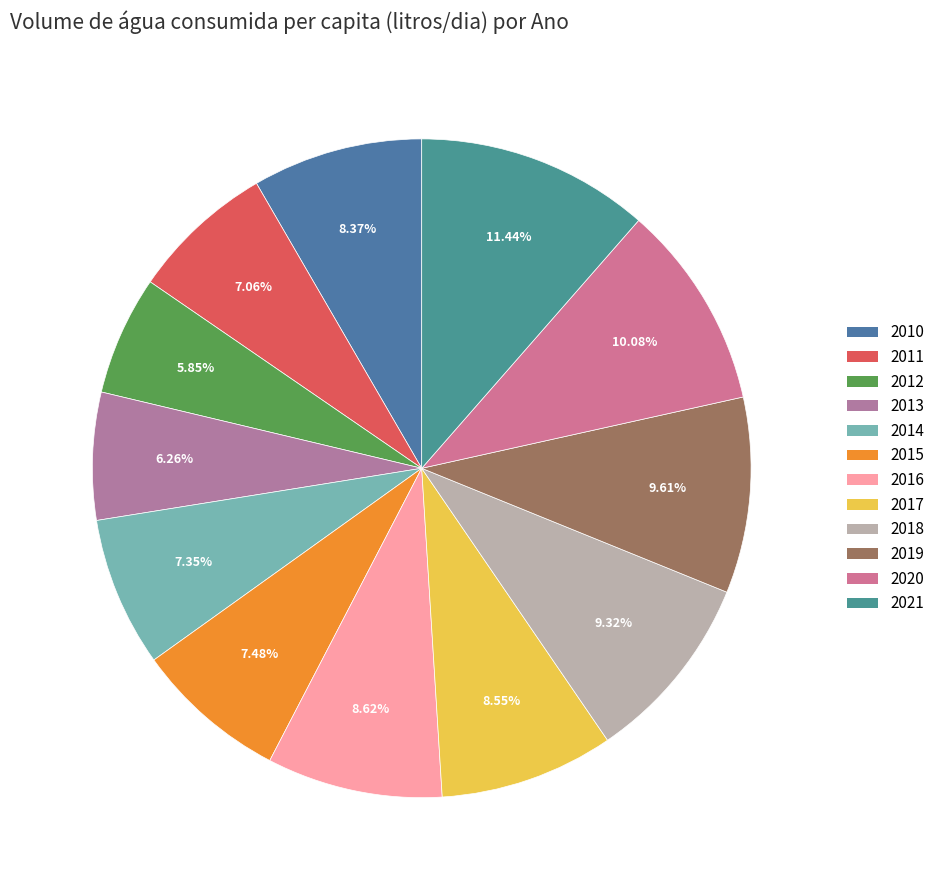

Rank the categories by value from highest to lowest.

2021, 2020, 2019, 2018, 2016, 2017, 2010, 2015, 2014, 2011, 2013, 2012